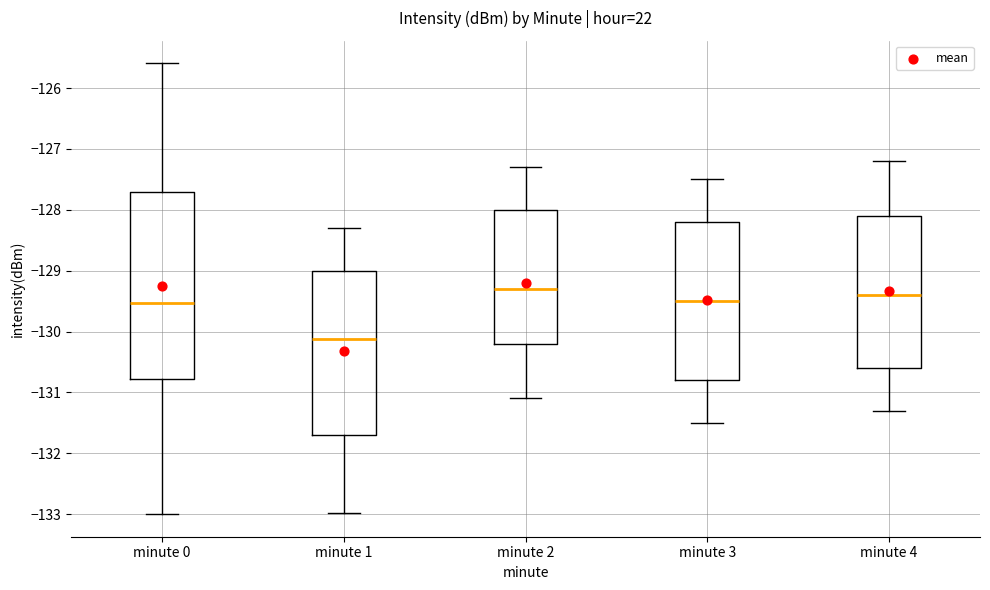

Reading left to right, read every box against the y-axis: the position of its median line, the range the box covers, and the ends of its whiskers. The values are not printed on the chart, so give them approximately, as read against the axis.

minute 0: median -129.5, box -130.8 to -127.7, whiskers -133.0 to -125.6
minute 1: median -130.1, box -131.7 to -129.0, whiskers -133.0 to -128.3
minute 2: median -129.3, box -130.2 to -128.0, whiskers -131.1 to -127.3
minute 3: median -129.5, box -130.8 to -128.2, whiskers -131.5 to -127.5
minute 4: median -129.4, box -130.6 to -128.1, whiskers -131.3 to -127.2